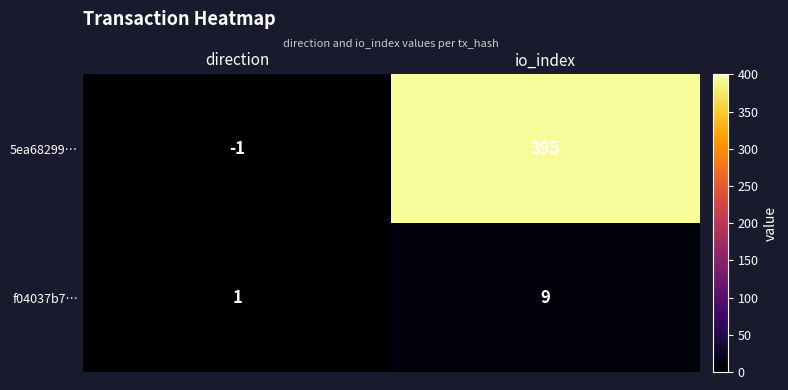

Reading left to right, list all the values displayed in this chart.

5ea68299…: direction=-1	io_index=395
f04037b7…: direction=1	io_index=9